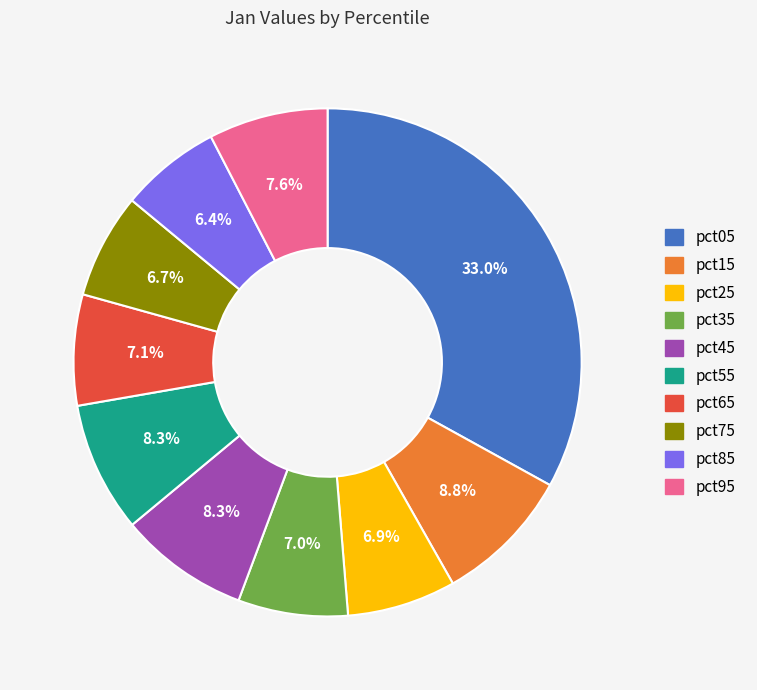

How many segments does this pie chart have?

10